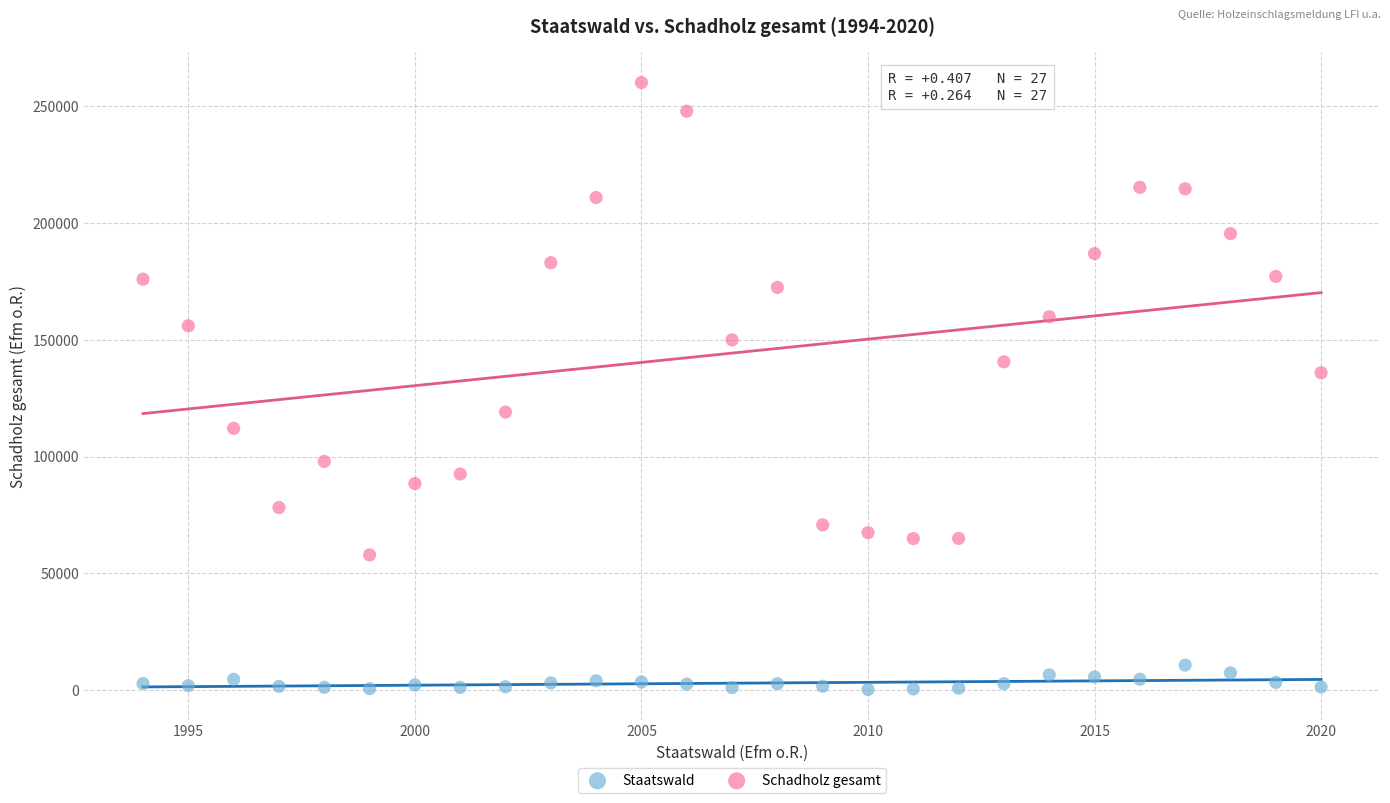

Which series reaches the maximum Y coordinate?

Schadholz gesamt